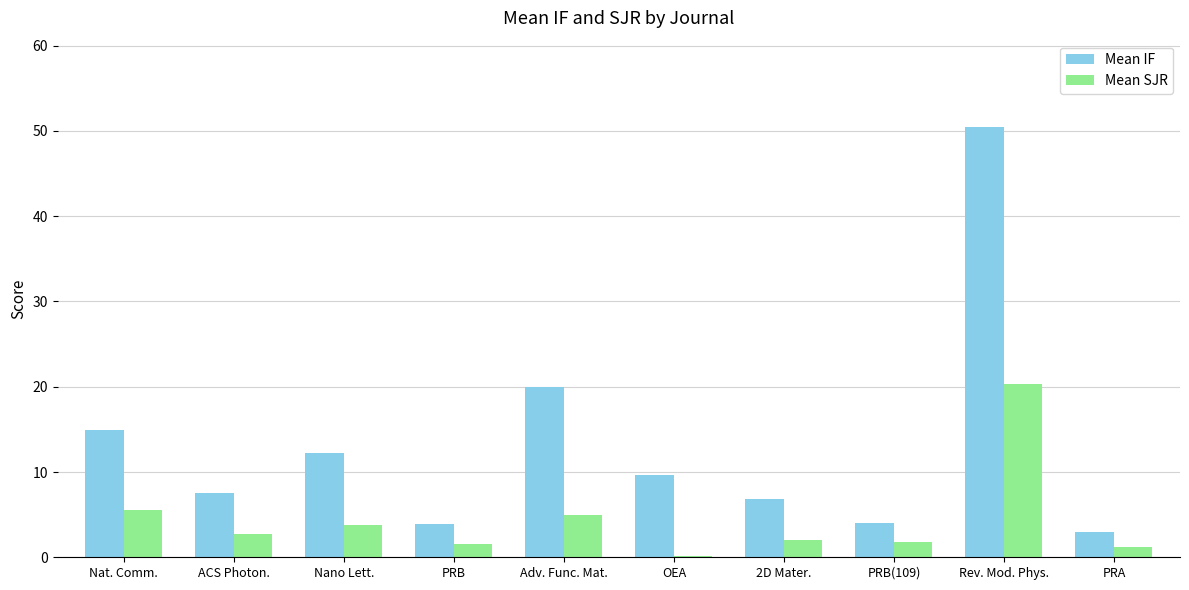

What is the total value across all series at 2D Mater.?

8.9